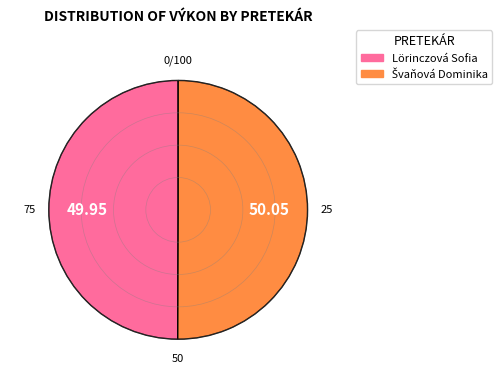

Is Lörinczová Sofia the majority of the pie?

No